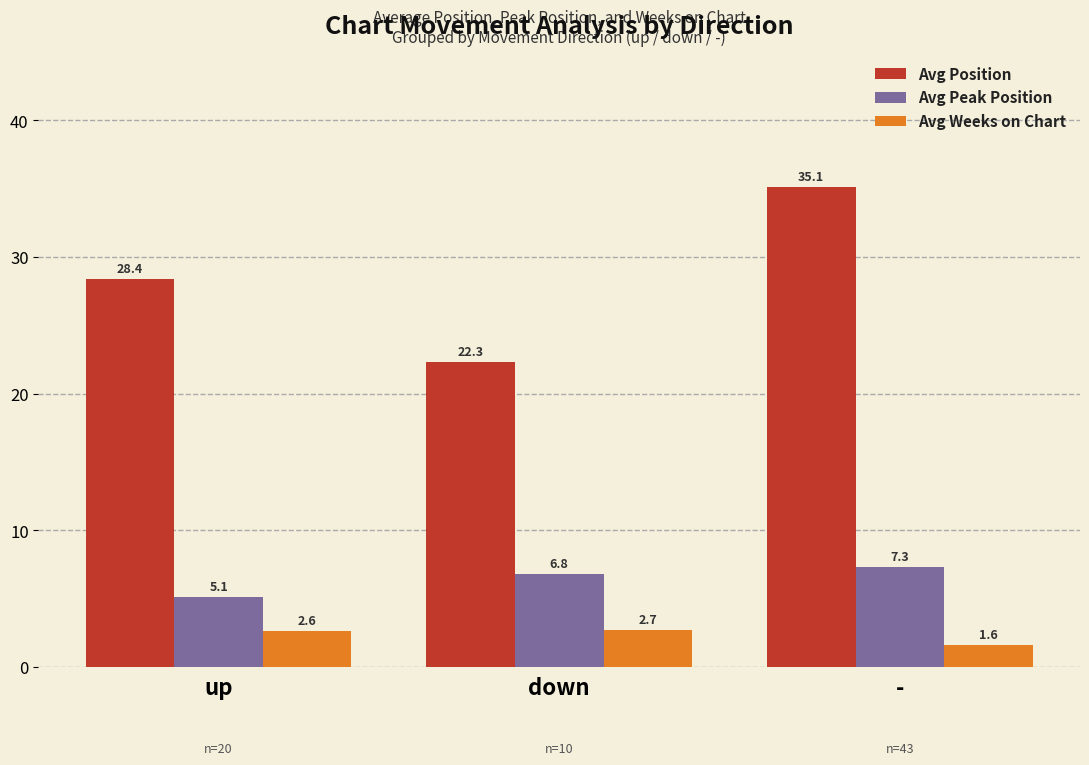

Which series has the largest total across all categories?

Avg Position